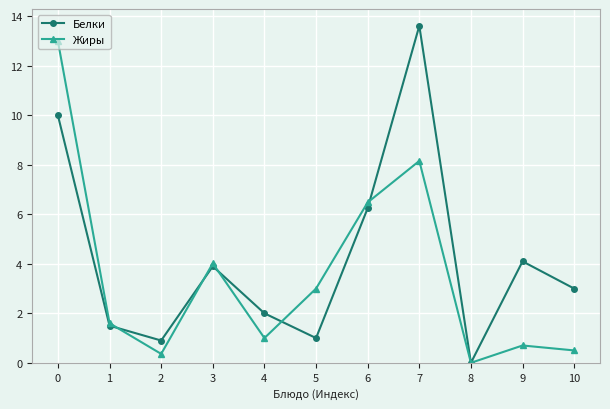

What are all the series names shown in the legend?

Белки, Жиры